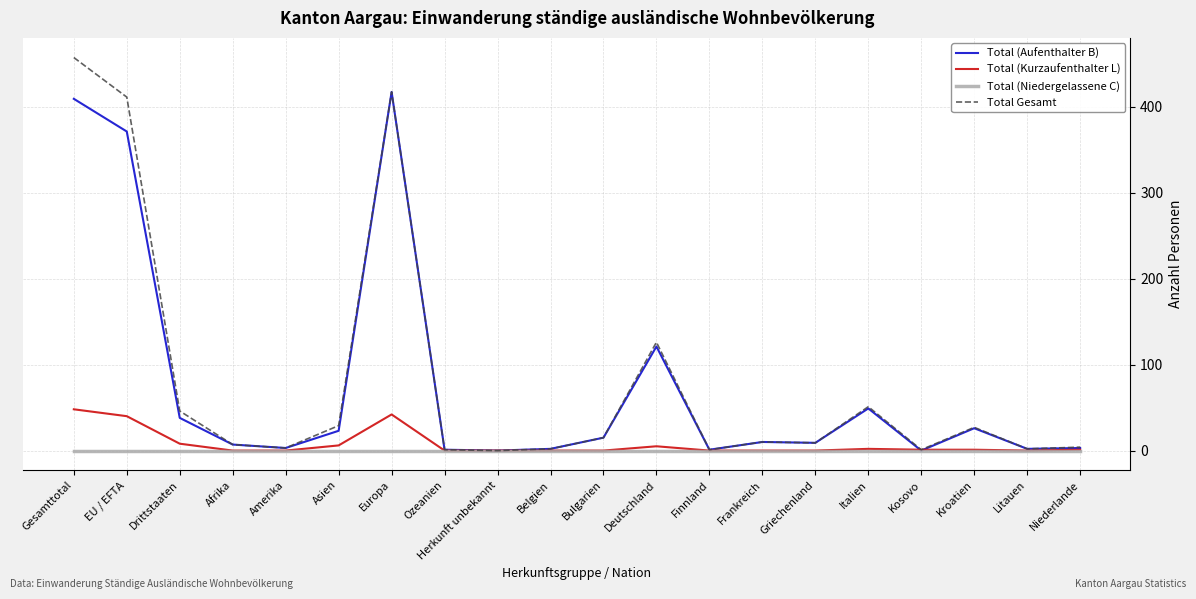

Which series has the widest spread of values?

Total Gesamt